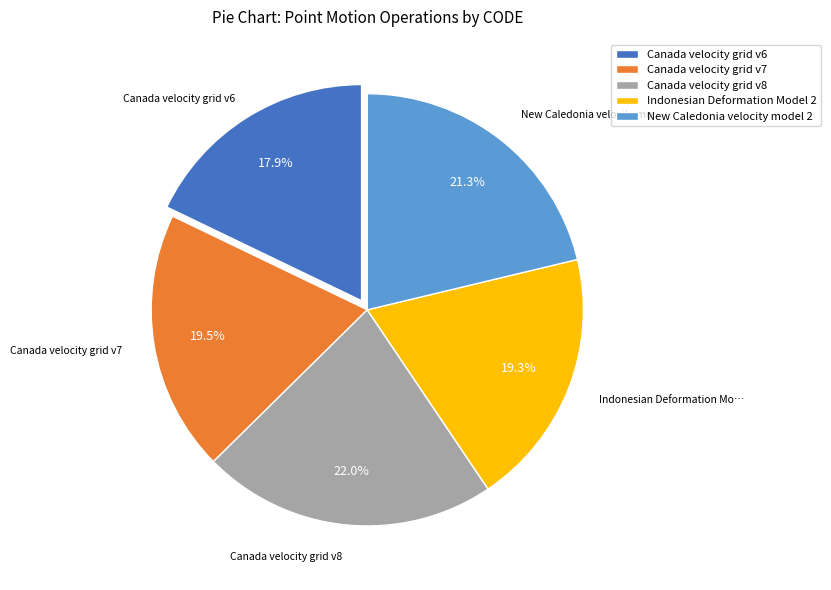

To the nearest percent, what percentage of the pie is Canada velocity grid v8?

22%